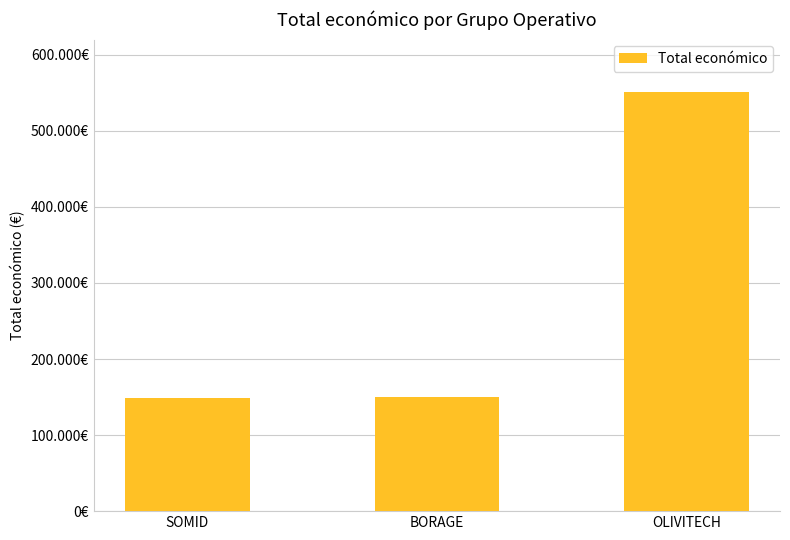

How many data points are above 150000?

1